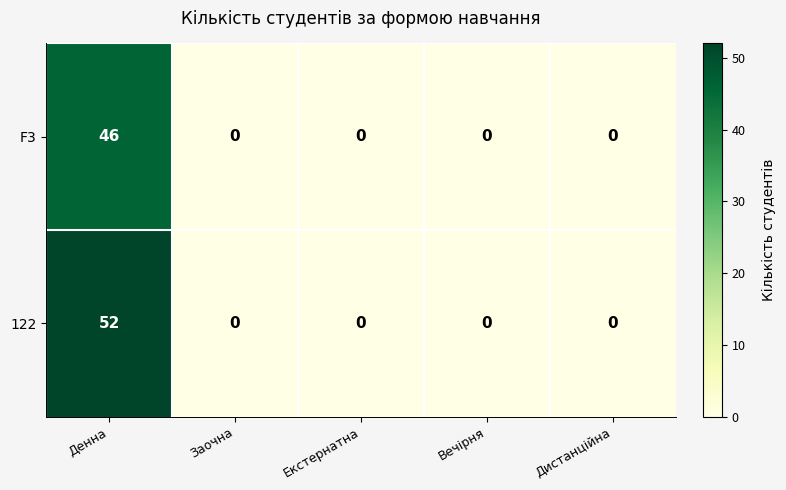

True or false: 122 has a value of -21 at Заочна.

False